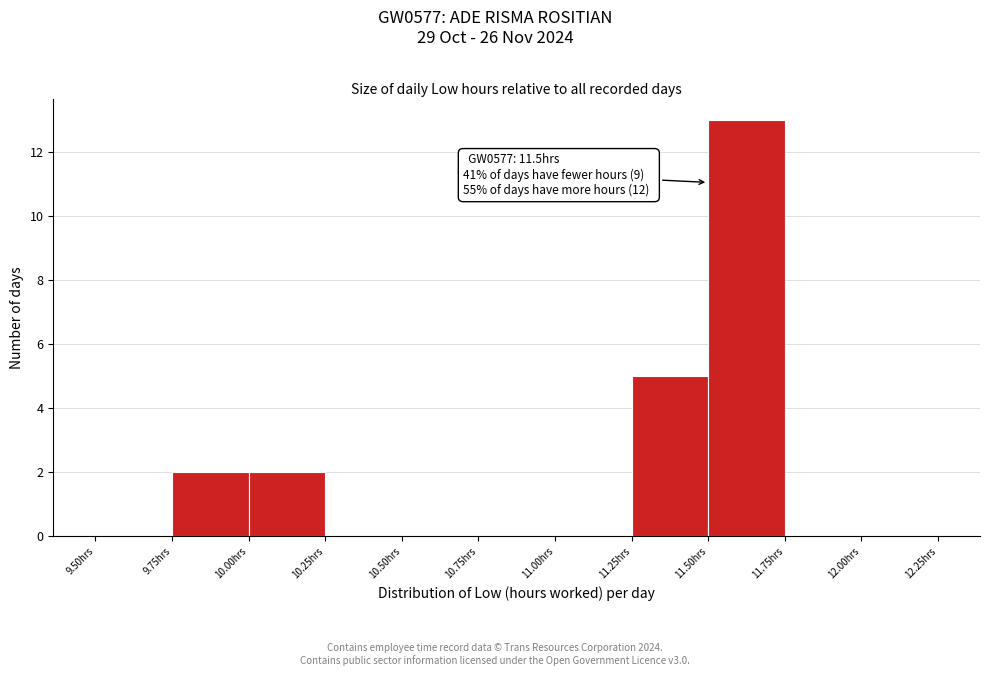

Over which range of the x-axis is the bar tallest?

11.50 to 11.75